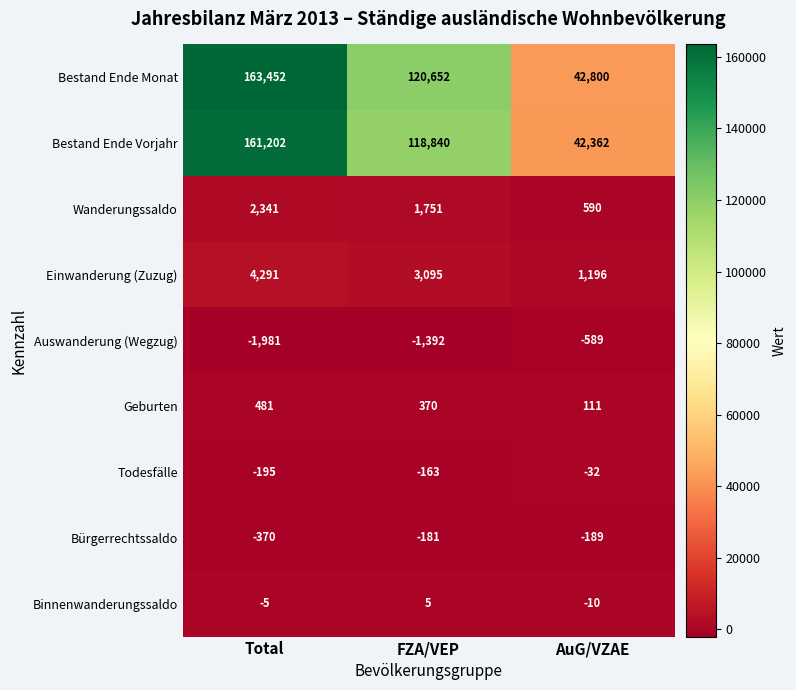

What is the smallest value displayed?

-1981